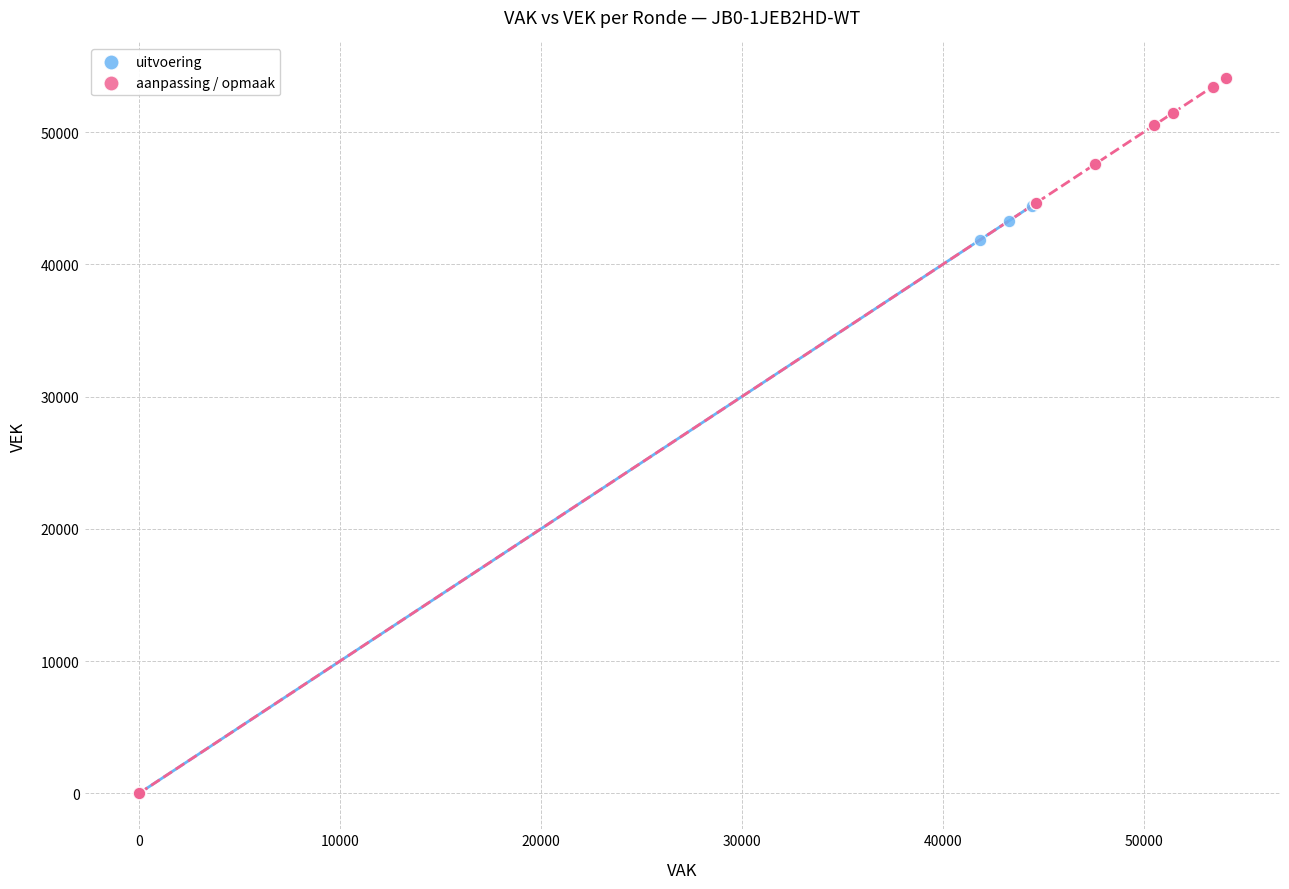

What are all the series names shown in the legend?

uitvoering, aanpassing / opmaak